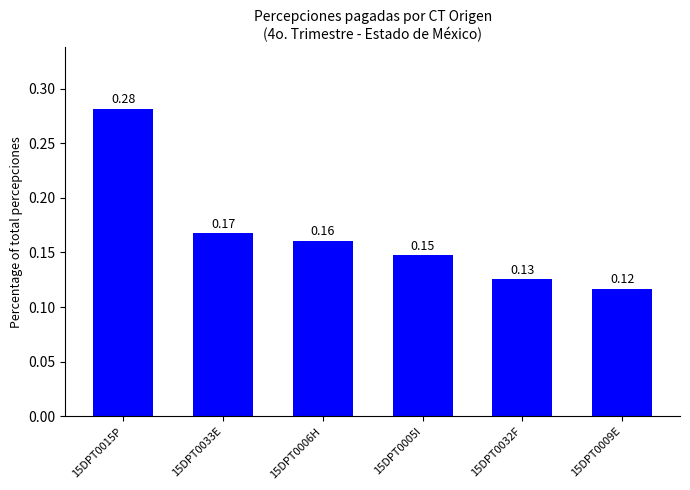

What is the label of the 5th bar from the right?

15DPT0033E